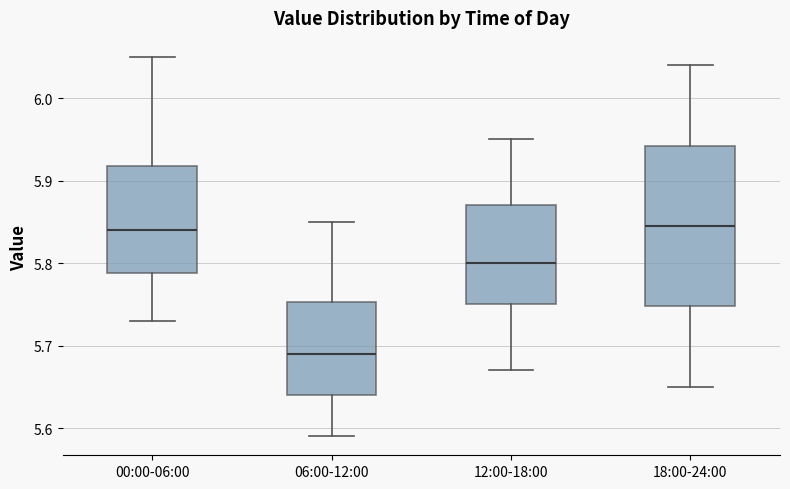

Which box is the tallest, from its lower edge to its upper edge?

18:00-24:00